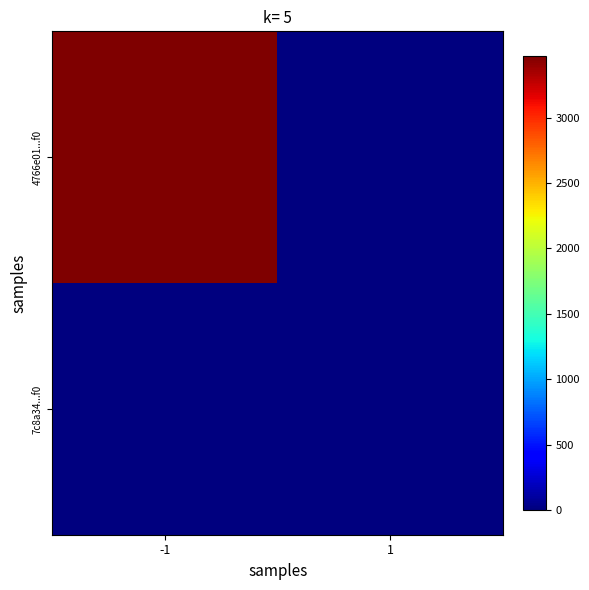

List the series in order of their overall mean, lowest first.

7c8a34...f0, 4766e01...f0